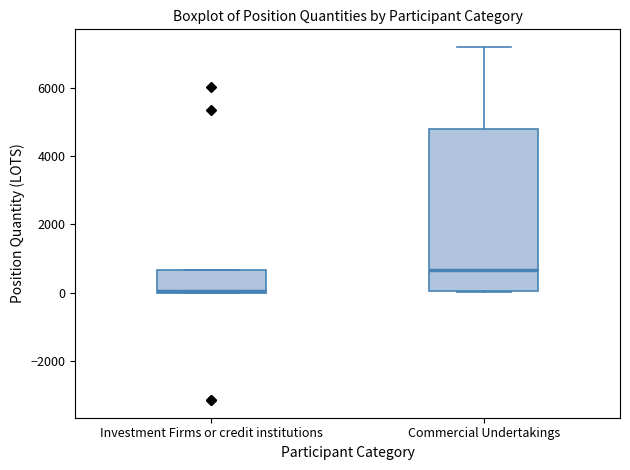

Reading left to right, read every box against the y-axis: the position of its median line, the range the box covers, and the ends of its whiskers. The values are not printed on the chart, so give them approximately, as read against the axis.

Investment Firms or credit institutions: median 0 (drawn on the box's lower edge), box 0 to 600, whiskers 0 to 600
Commercial Undertakings: median 600, box 0 to 4800, whiskers 0 to 7200